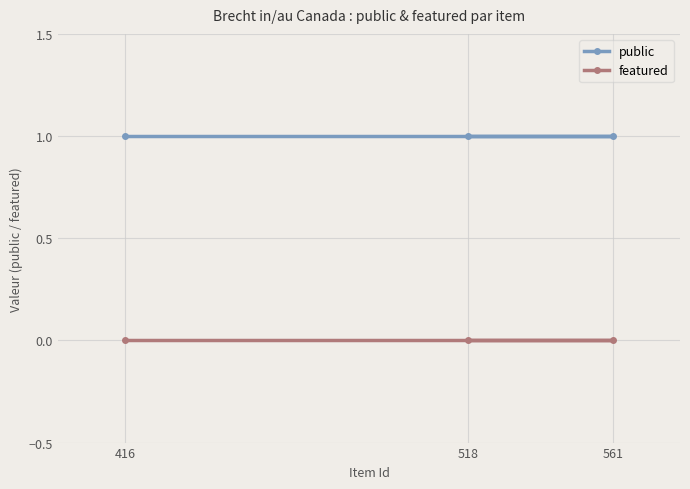

Count the number of categories in the chart.

3